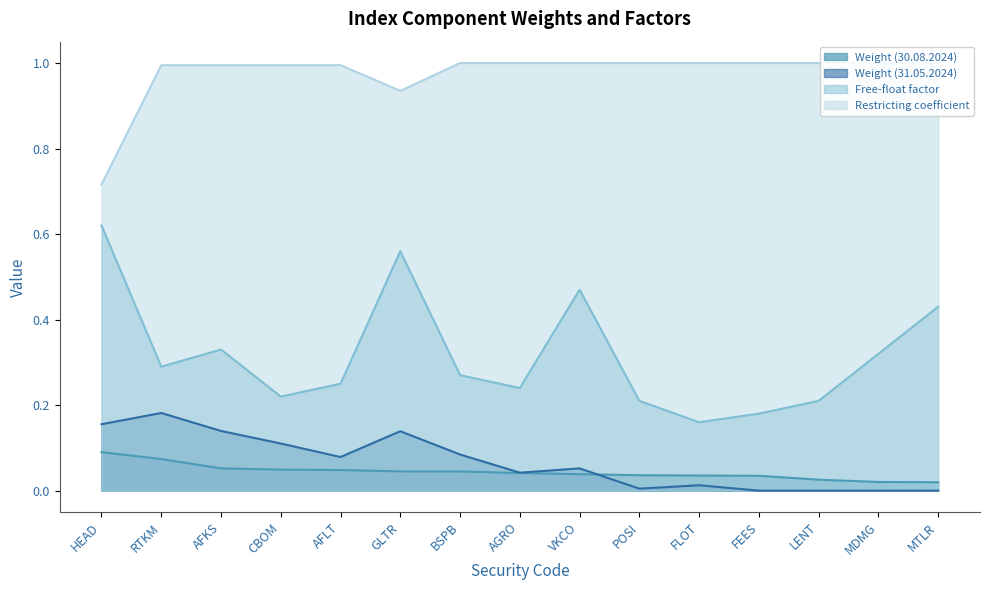

Which series has the largest total across all categories?

Restricting coefficient